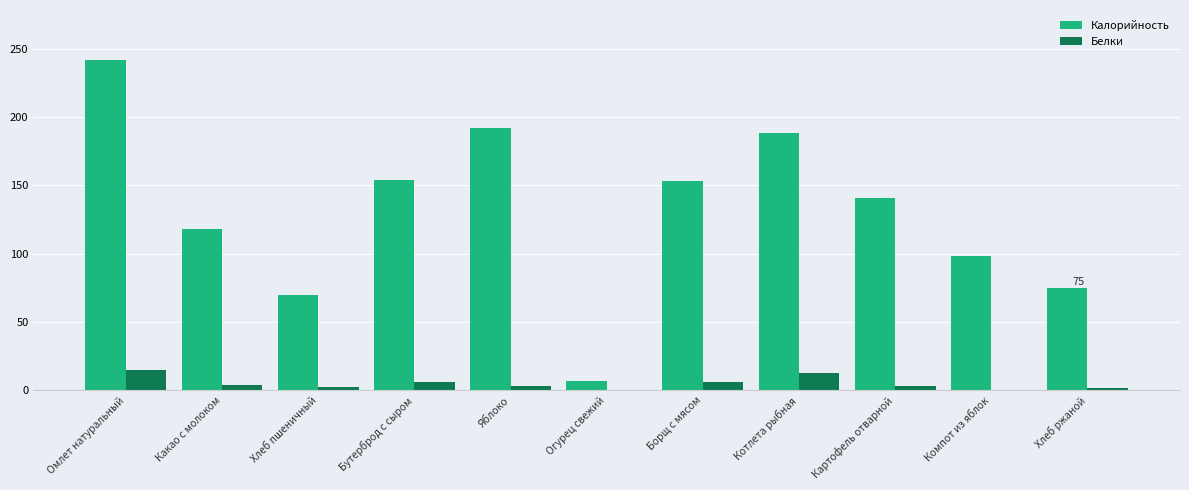

What is the maximum value shown in the chart?

242.0